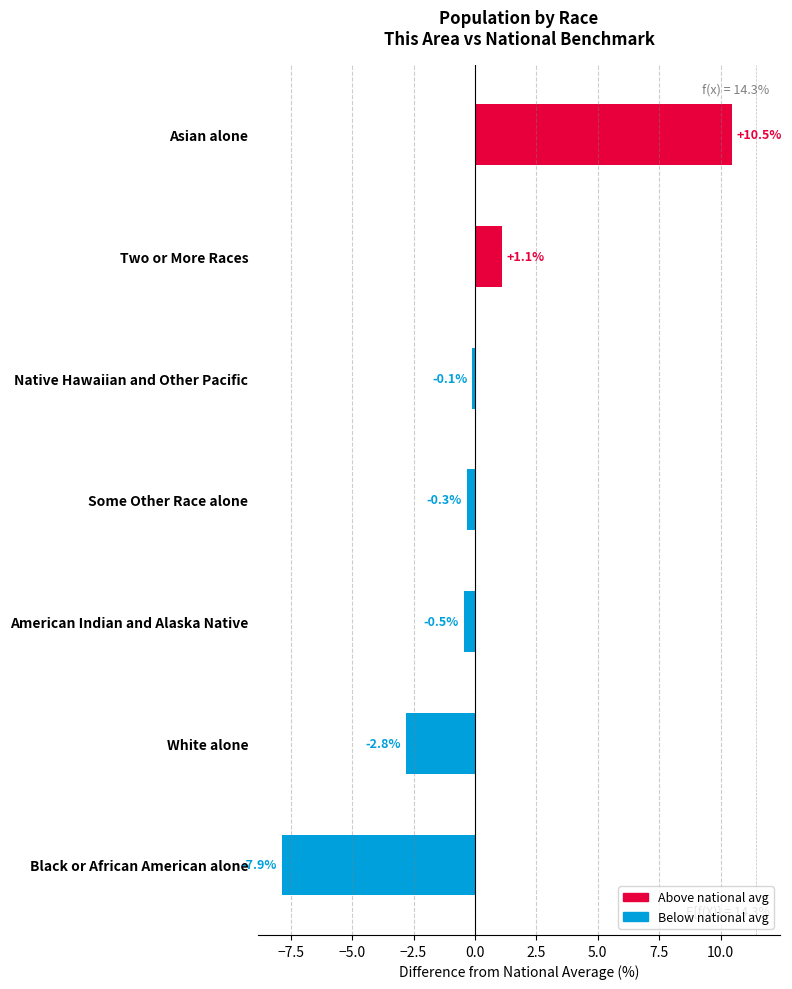

Count the number of data series in this chart.

1